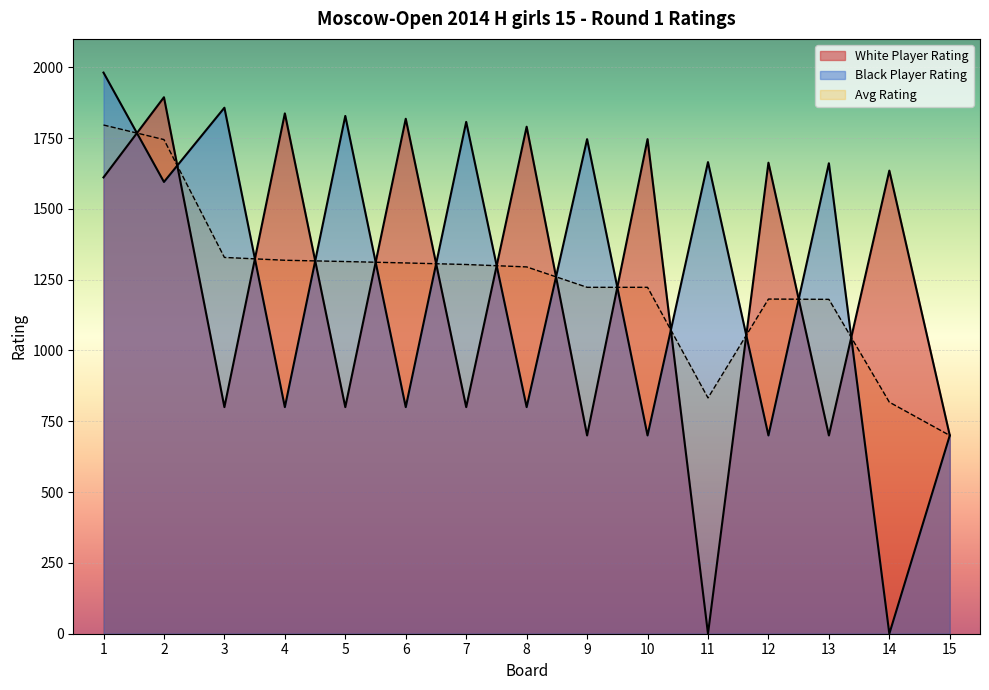

At which category does Zakariadze Irina reach its first local valley?

3